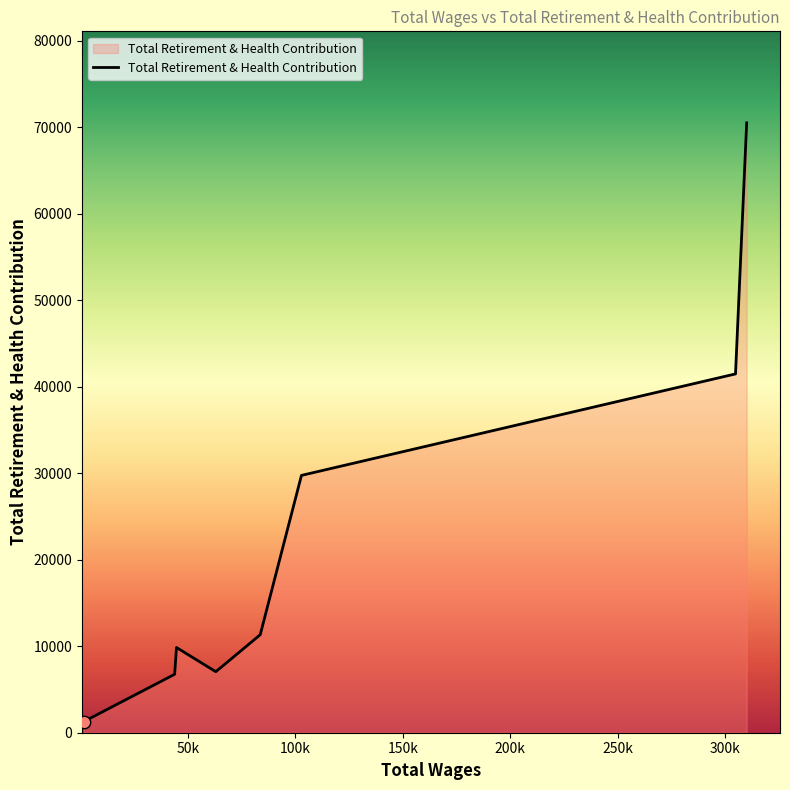

True or false: there are more than 0 points higher than both neighbors.

True